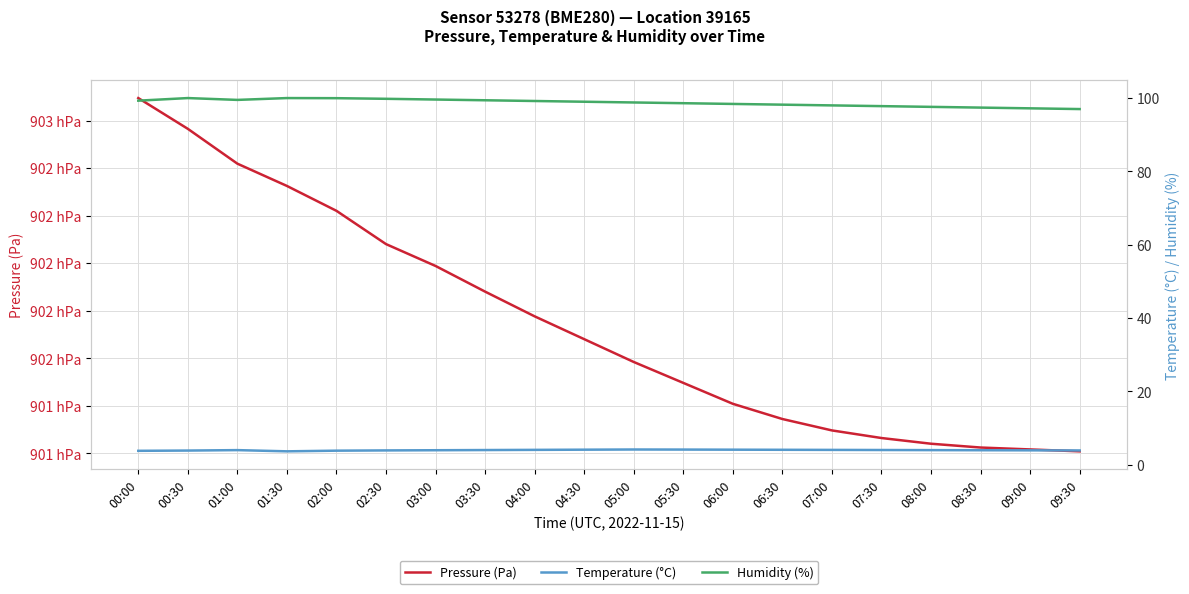

Is the value of Pressure (Pa) at 02:00 greater than the value of Humidity (%) at 09:00?

Yes